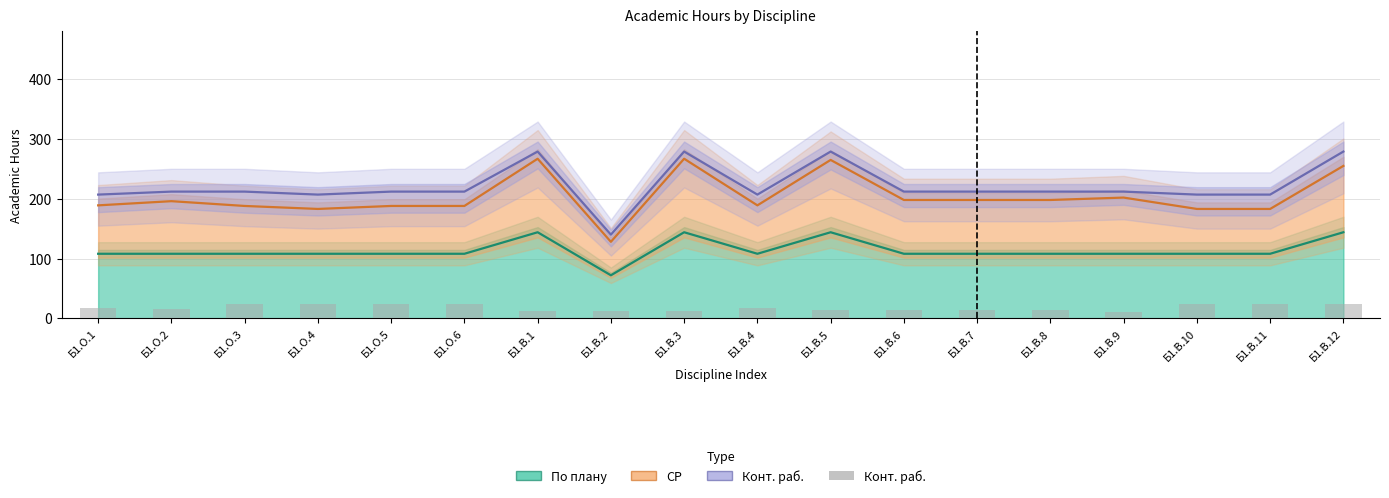

Reading left to right, list all the values displayed in this chart.

По плану: 108	108	108	108	108	108	144	72	144	108	144	108	108	108	108	108	108	144
СР: 189	196	188	183	188	188	267	128	267	189	265	198	198	198	202	183	183	255
Конт. раб.: 207	212	212	207	212	212	279	140	279	207	279	212	212	212	212	207	207	279
Конт. раб. (bars): 18	16	24	24	24	24	12	12	12	18	14	14	14	14	10	24	24	24